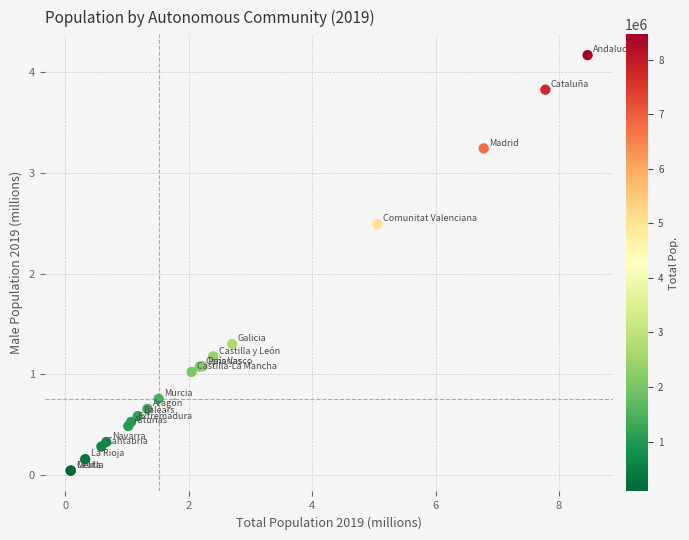

What Y value in the scatter plot is closest to 2?

2.5